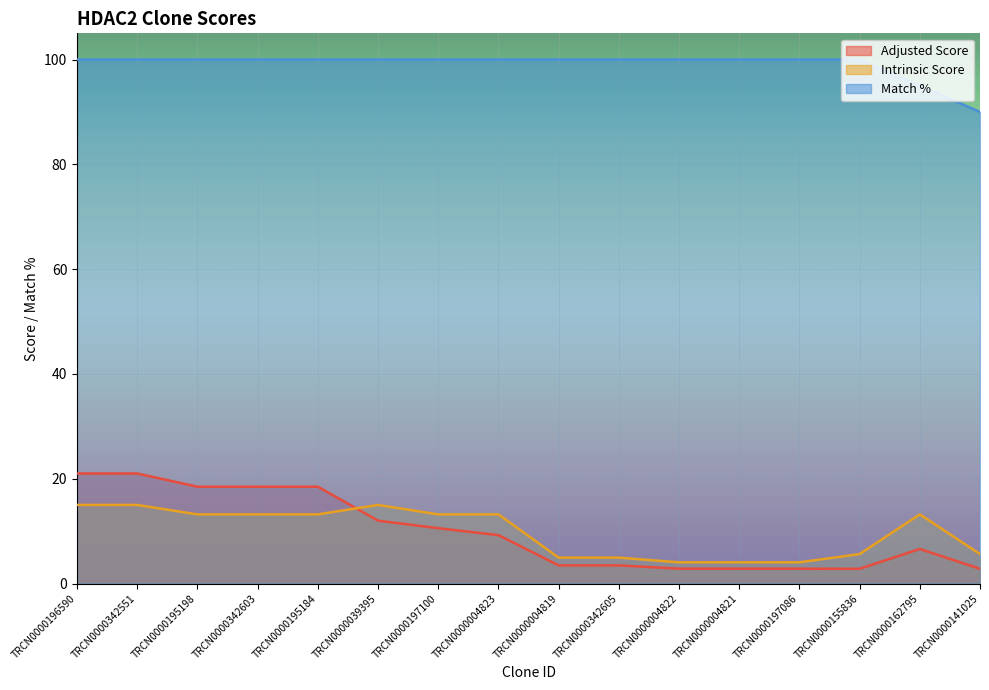

Between TRCN0000004819 and TRCN0000004822, which is larger?

TRCN0000004819